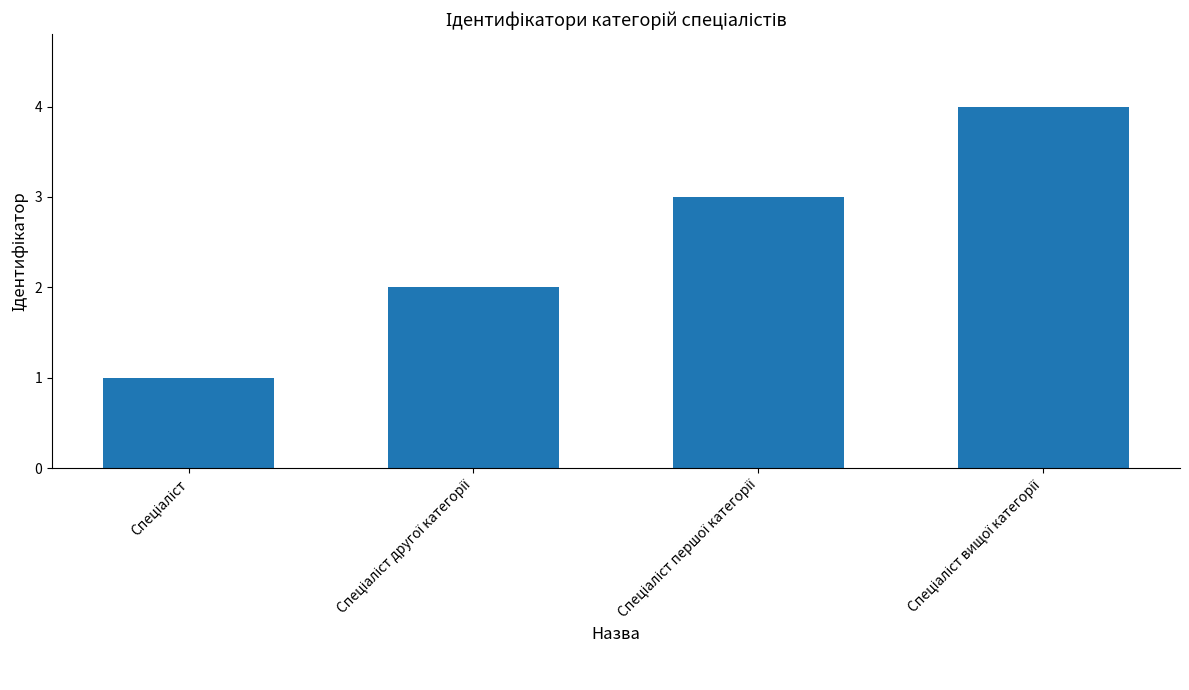

What is the sum of all values?

10